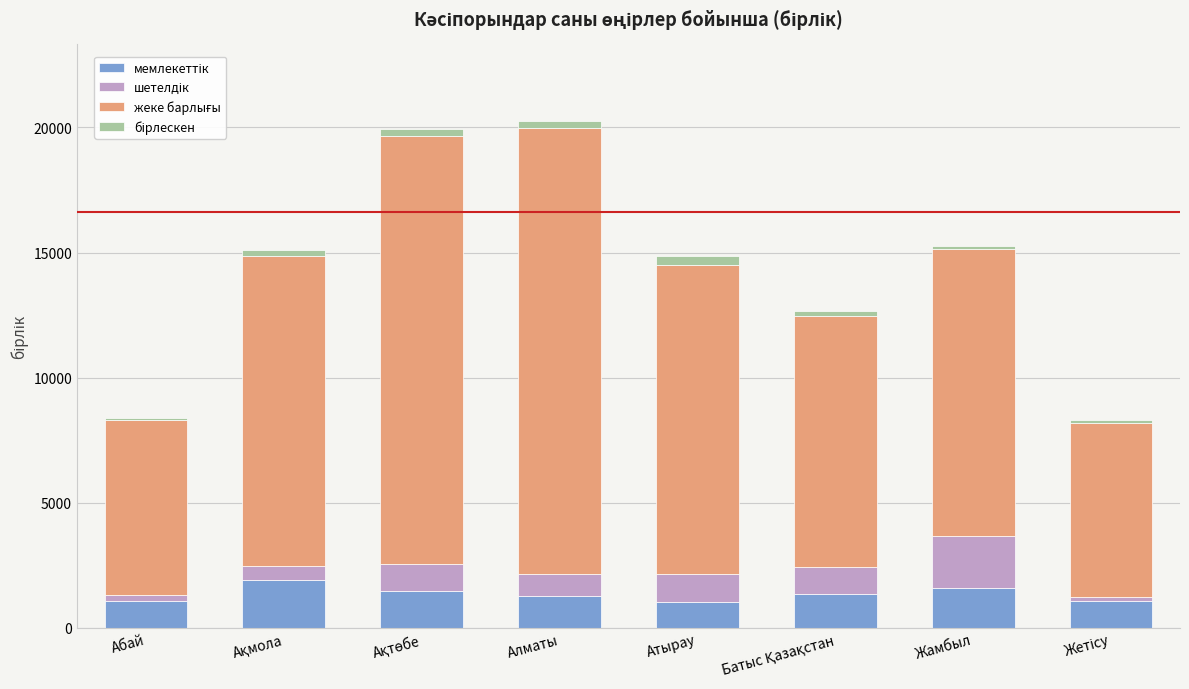

What is the difference between the maximum and minimum values in the мемлекеттік series?

888